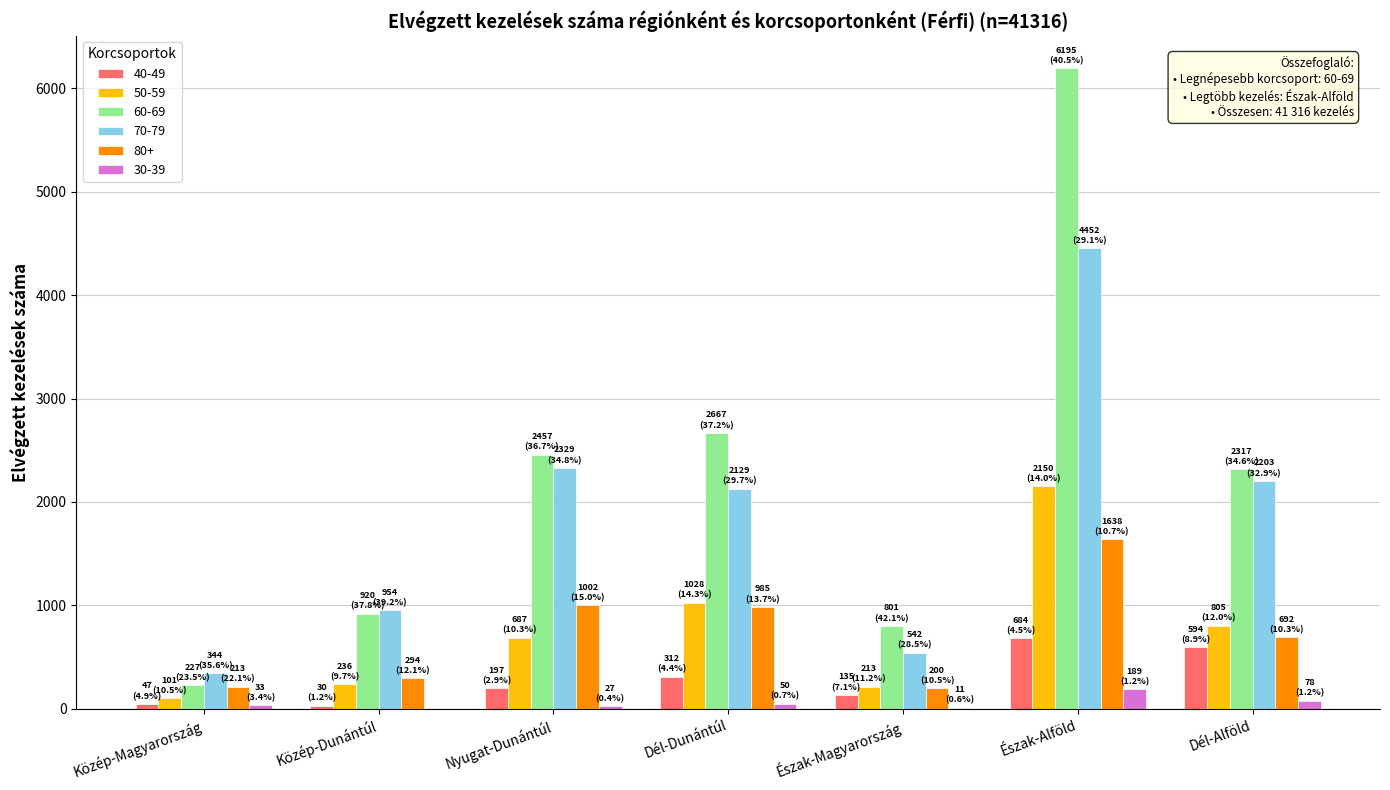

At which label does 80+ reach its peak?

Észak-Alföld